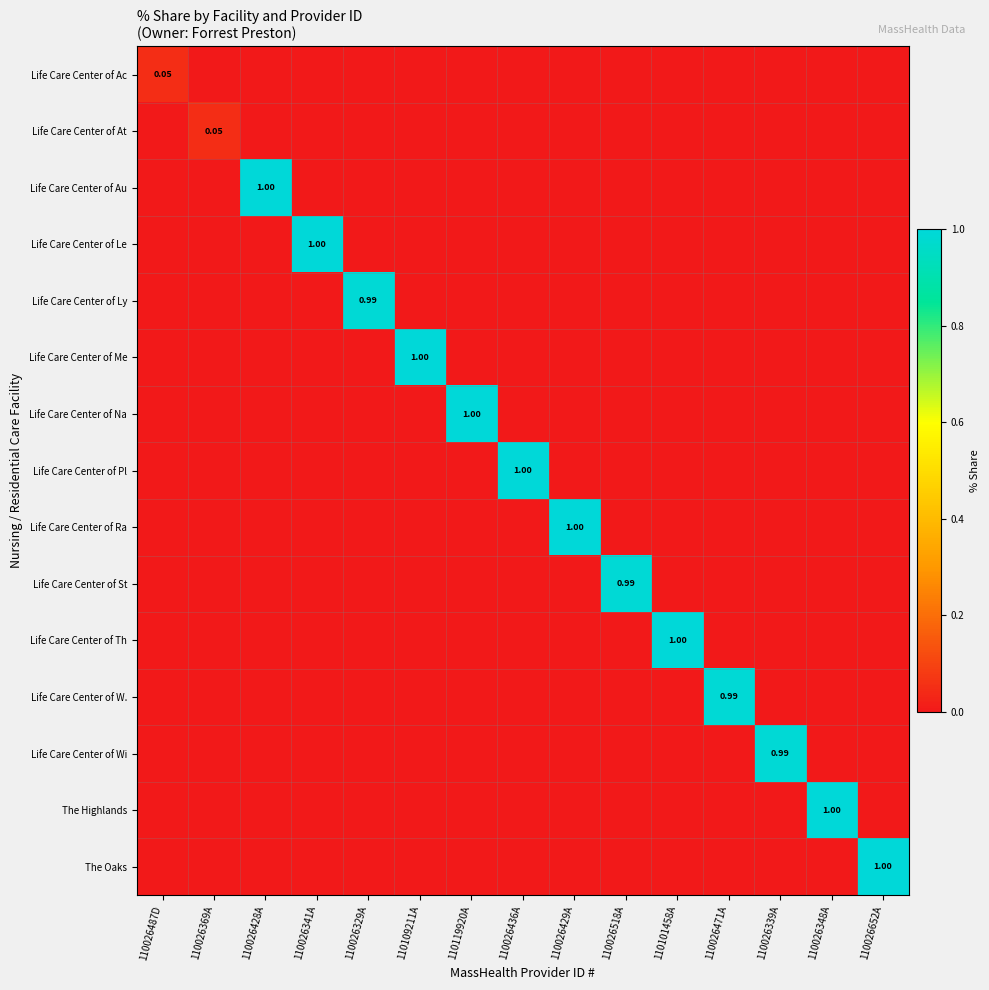

Which label corresponds to the largest value in the chart?

110026428A